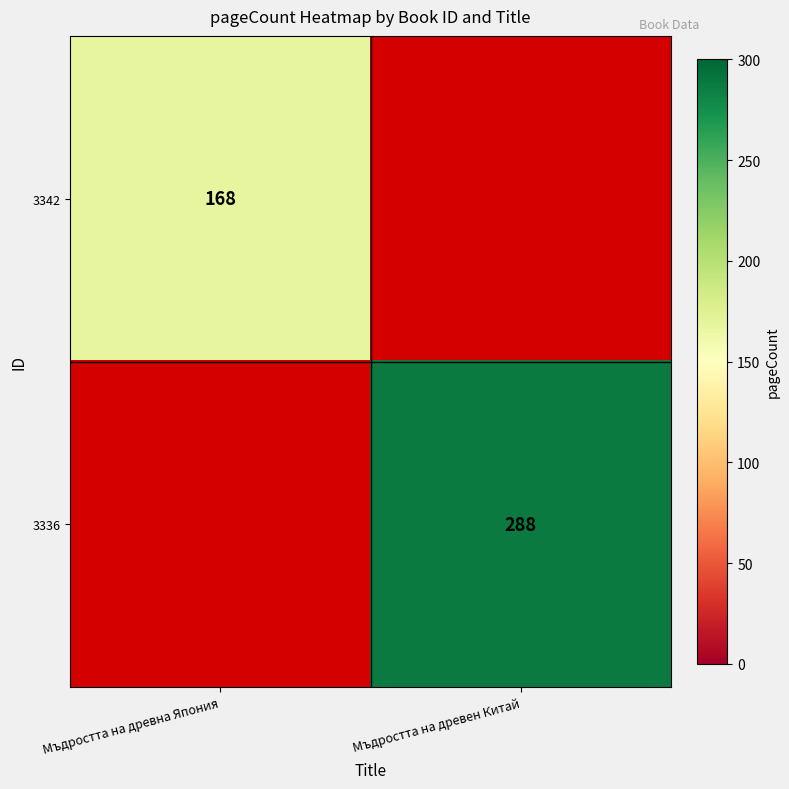

Is it true that 3342 equals 45 at Мъдростта на древна Япония?

False